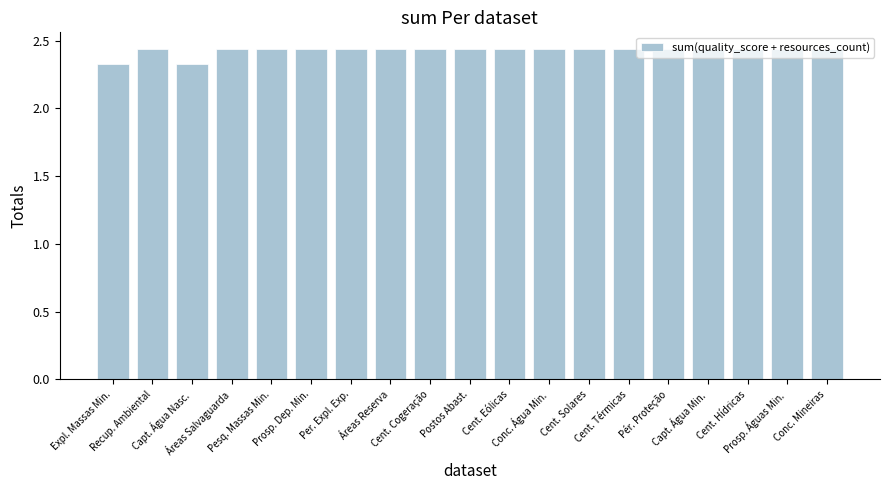

True or false: the data shows 1.6 at Áreas Reserva.

False